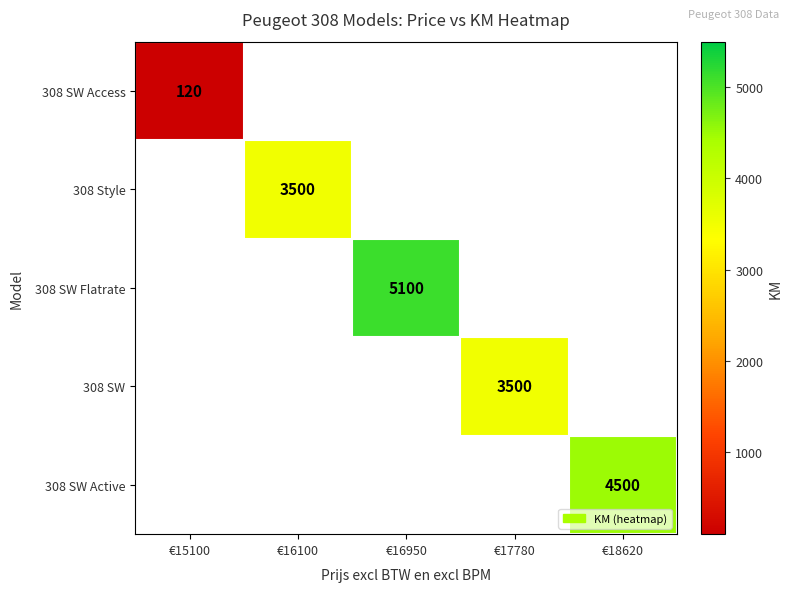

True or false: 308 SW Access has a value of 40 at €15100.

False